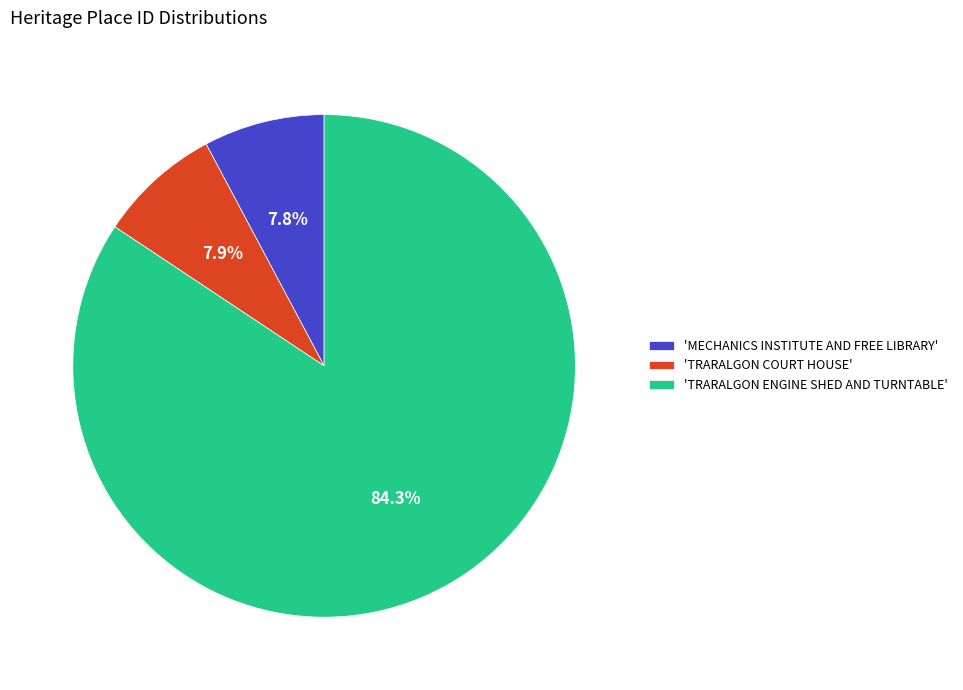

To the nearest percent, what is the difference between the largest and smallest slice percentages?

77%